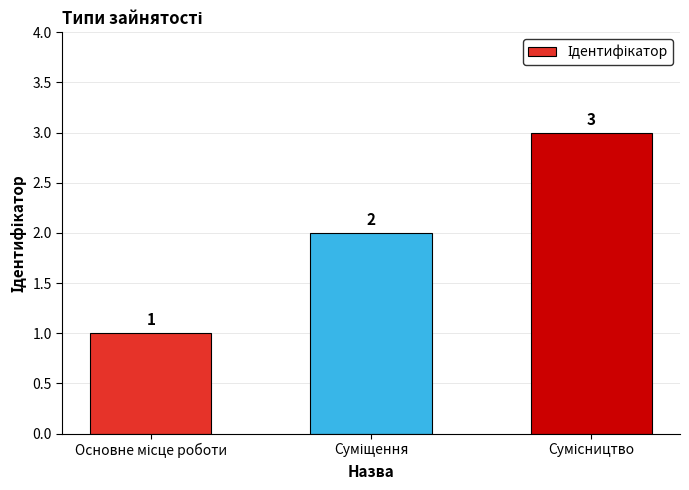

What is the sum of all values?

6